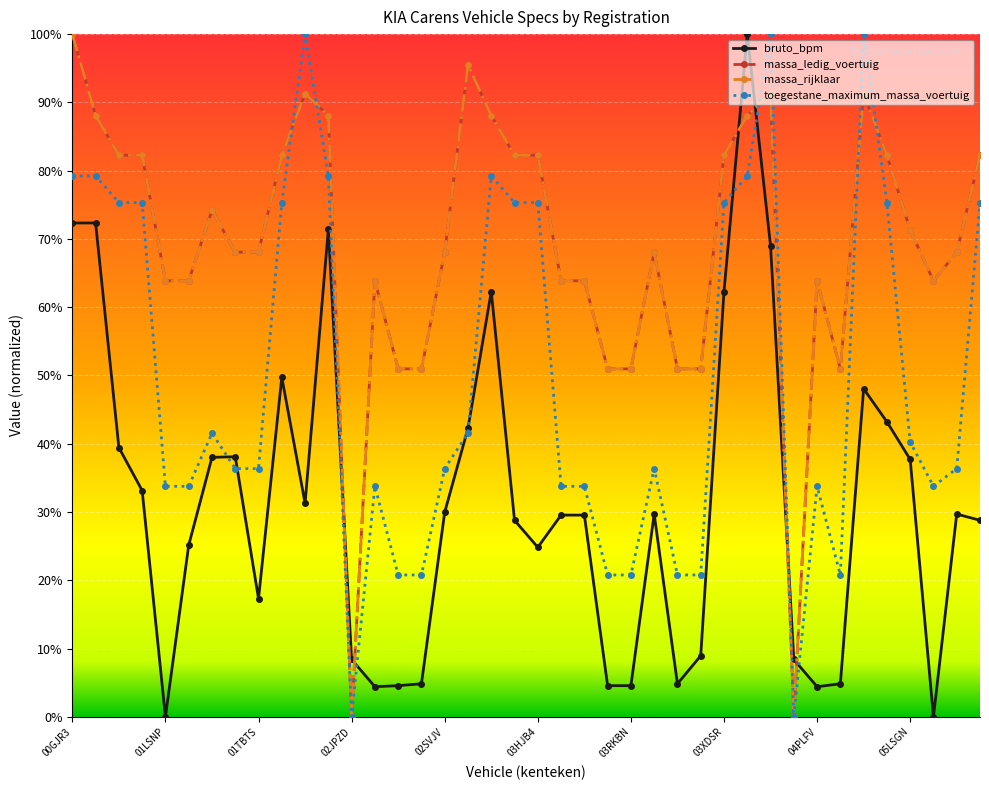

True or false: massa_ledig_voertuig and massa_rijklaar intersect in this chart.

False